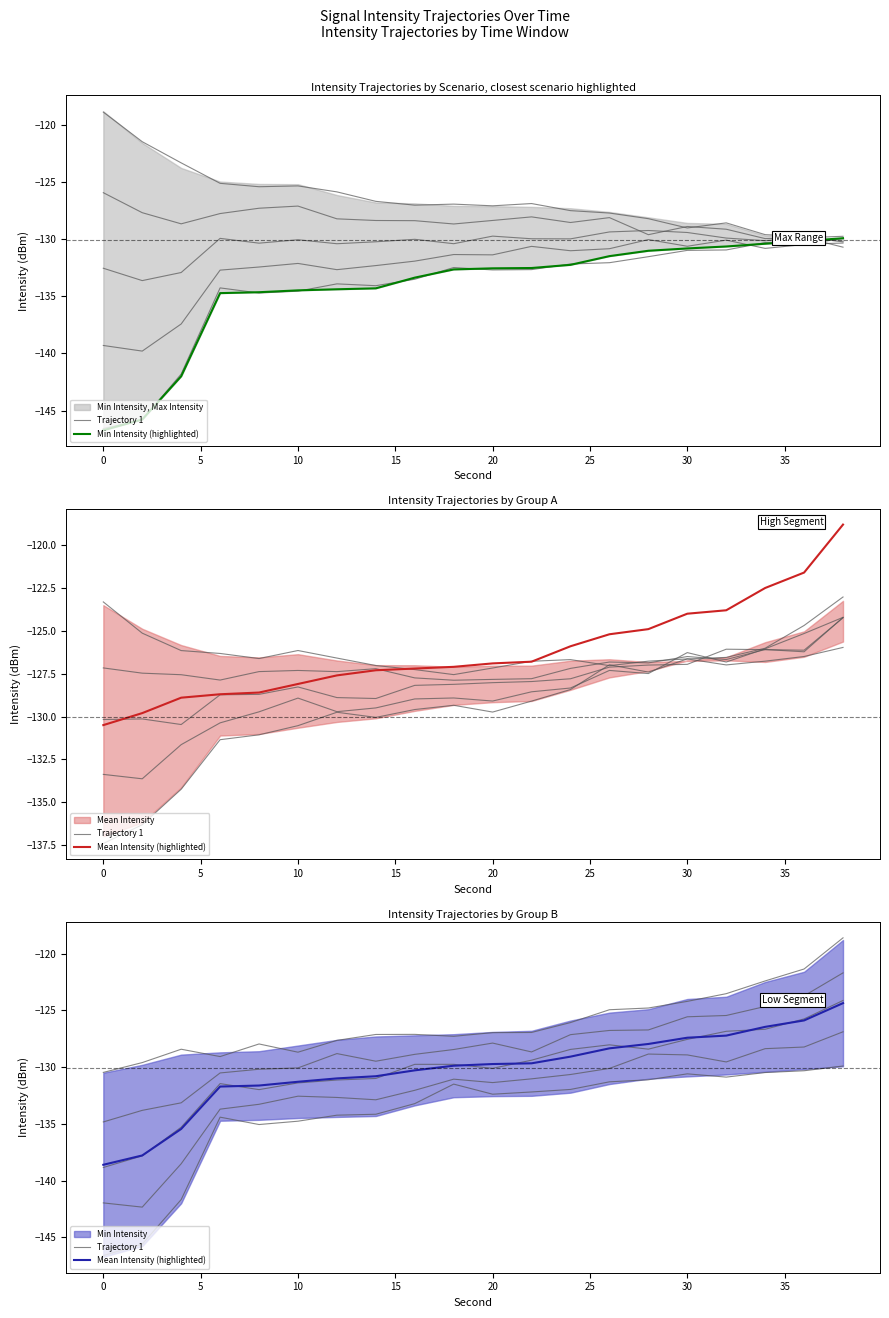

Reading right to left, transcribe all the data shown in this chart.

Trajectory 1: -129.9	-130.3	-130.5	-130.9	-130.6	-131.1	-131.3	-132.0	-132.2	-132.4	-131.5	-133.2	-134.2	-134.2	-134.8	-135.1	-134.4	-141.7	-145.6	-146.6
Min Intensity (highlighted): -129.9	-130.2	-130.4	-130.6	-130.8	-131.0	-131.5	-132.3	-132.5	-132.6	-132.7	-133.4	-134.3	-134.4	-134.5	-134.6	-134.7	-142.0	-145.8	-146.7
Mean Intensity (highlighted): -124.4	-125.9	-126.5	-127.2	-127.4	-128.0	-128.3	-129.1	-129.7	-129.7	-129.9	-130.3	-130.8	-131.0	-131.3	-131.6	-131.7	-135.4	-137.8	-138.6